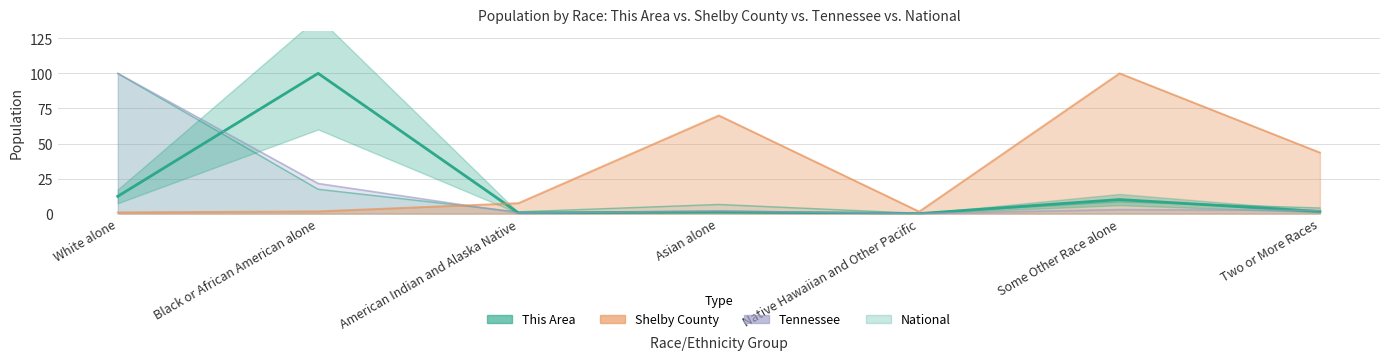

The value at Some Other Race alone is 10.0. True or false?

True